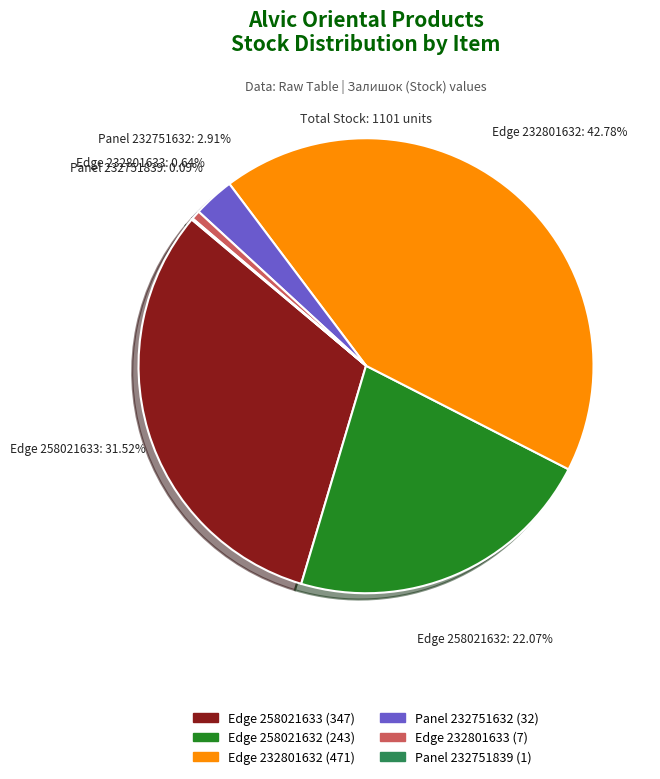

Is there any slice that represents more than half of the pie?

No